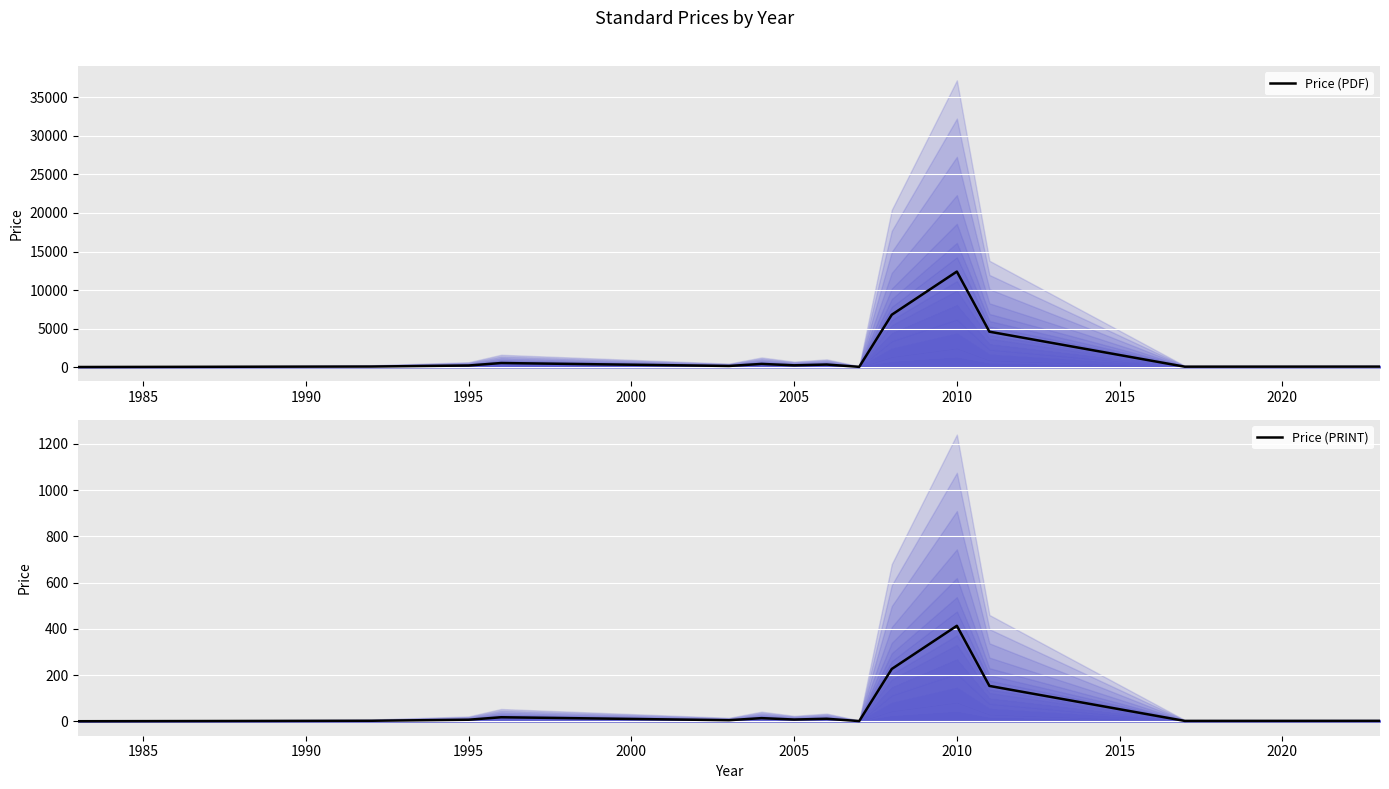

True or false: Price (PDF) and Price (PRINT) intersect in this chart.

False